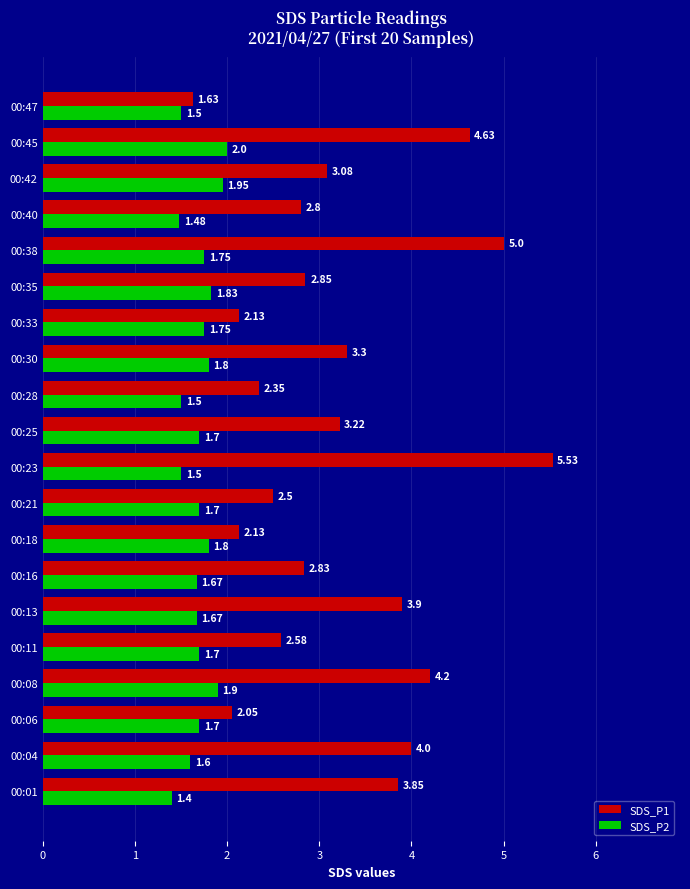

Rank the series by their maximum value, from highest to lowest.

SDS_P1, SDS_P2